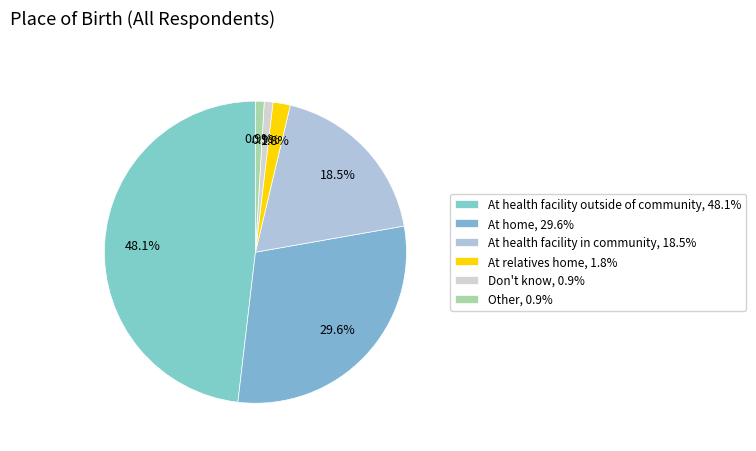

To the nearest percent, what is the difference between the largest and smallest slice percentages?

47%